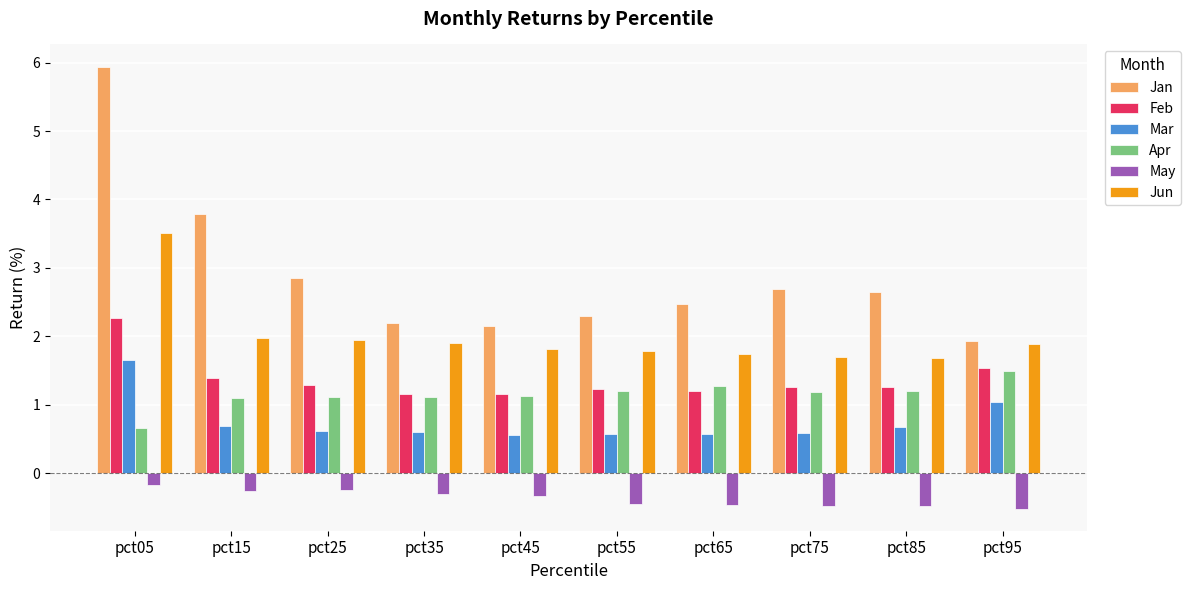

At pct05, list the series in order from largest to smallest.

Jan, Jun, Feb, Mar, Apr, May